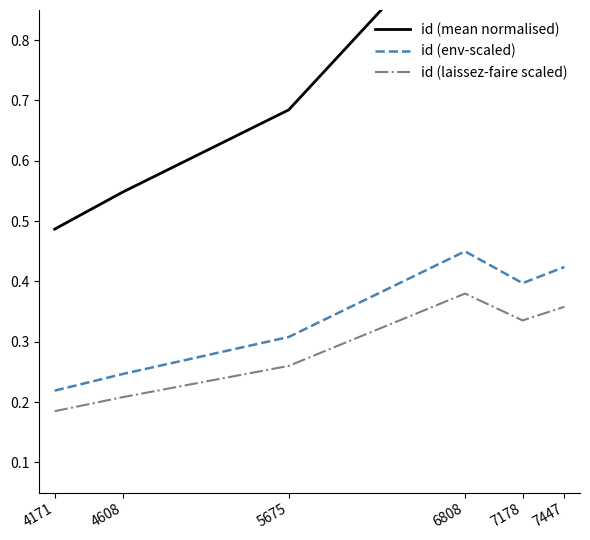

What is the value of the id (mean normalised) point at the 2nd from the left?

0.5